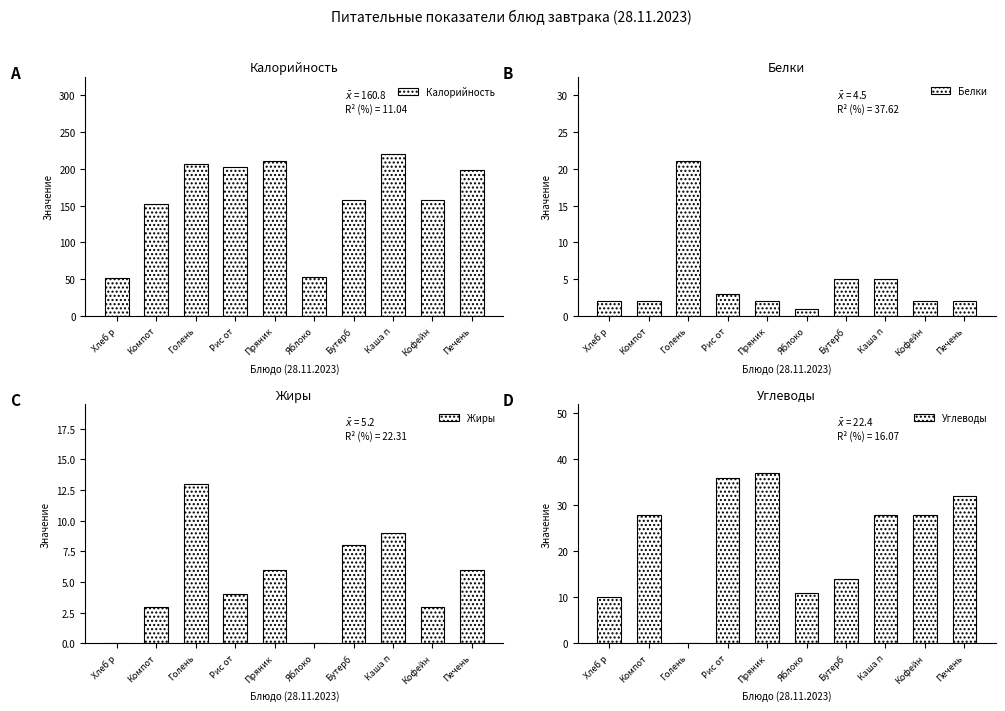

Rank the series at Пряник from highest to lowest value.

Калорийность, Углеводы, Жиры, Белки